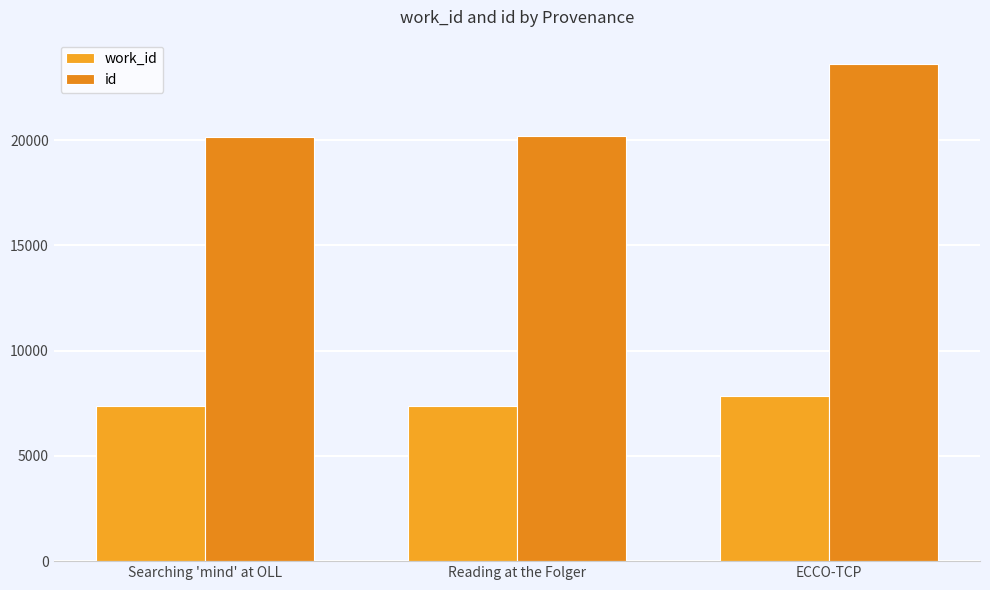

What is the approximate value of id at ECCO-TCP, to the nearest 10?

23600